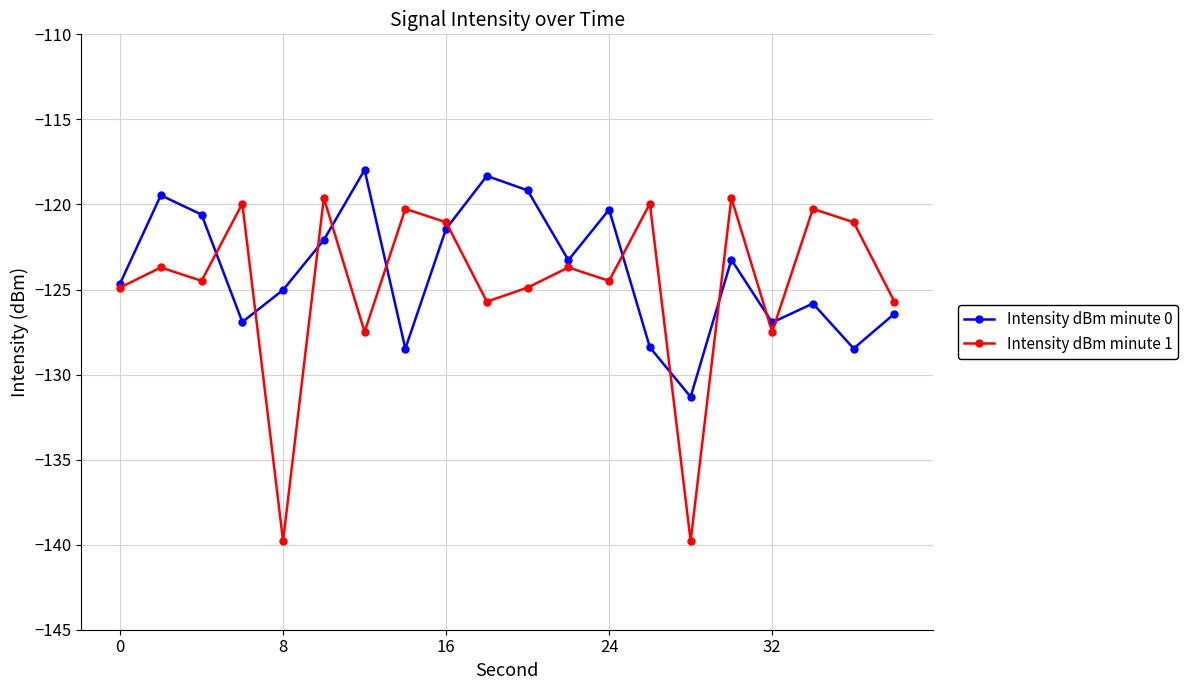

List the series in order of their peak value, lowest first.

Intensity dBm minute 1, Intensity dBm minute 0